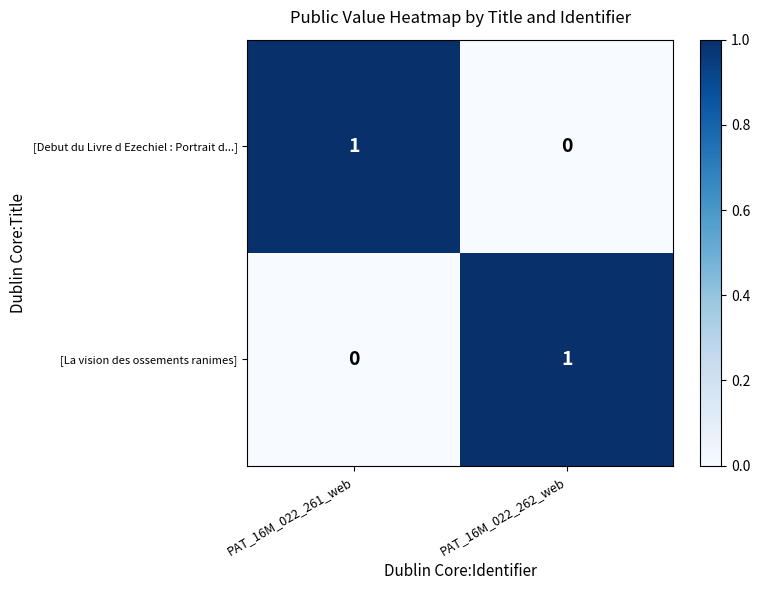

The [La vision des ossements ranimes] series shows 1 at PAT_16M_022_262_web. True or false?

True